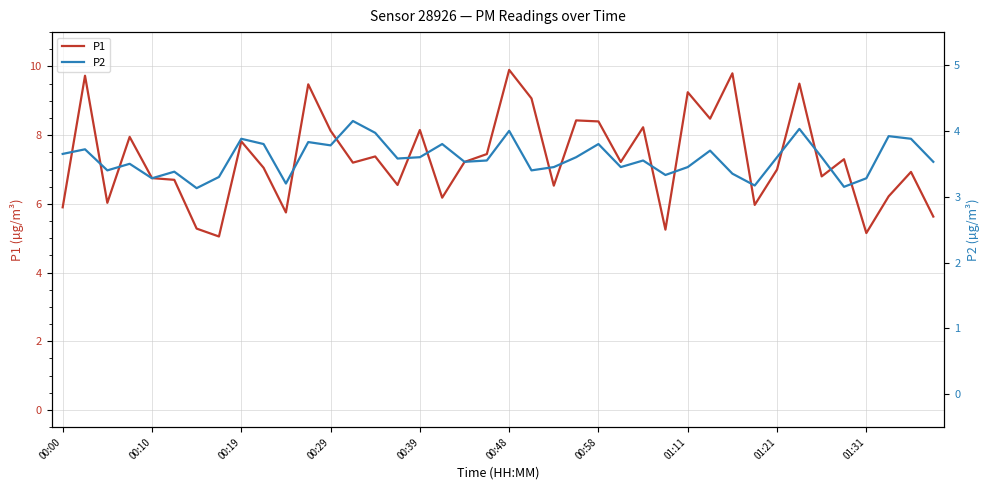

How many categories are shown in the chart?

40